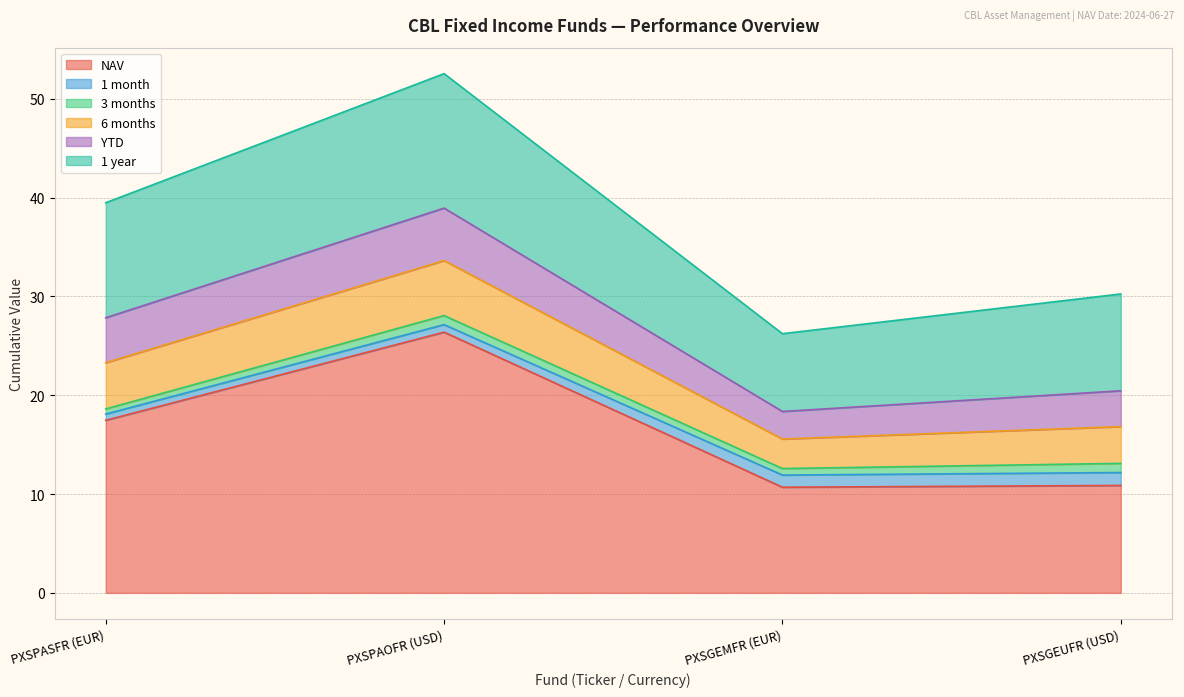

Where is NAV nearest to the value 18?

PXSPASFR (EUR)